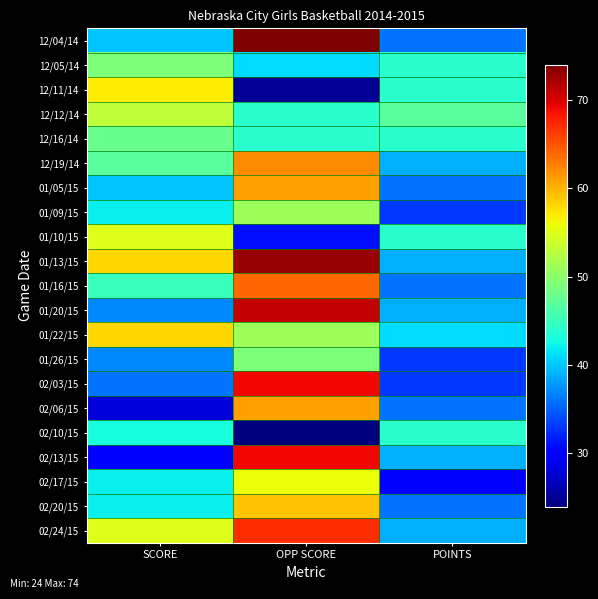

Count the number of categories in the chart.

3